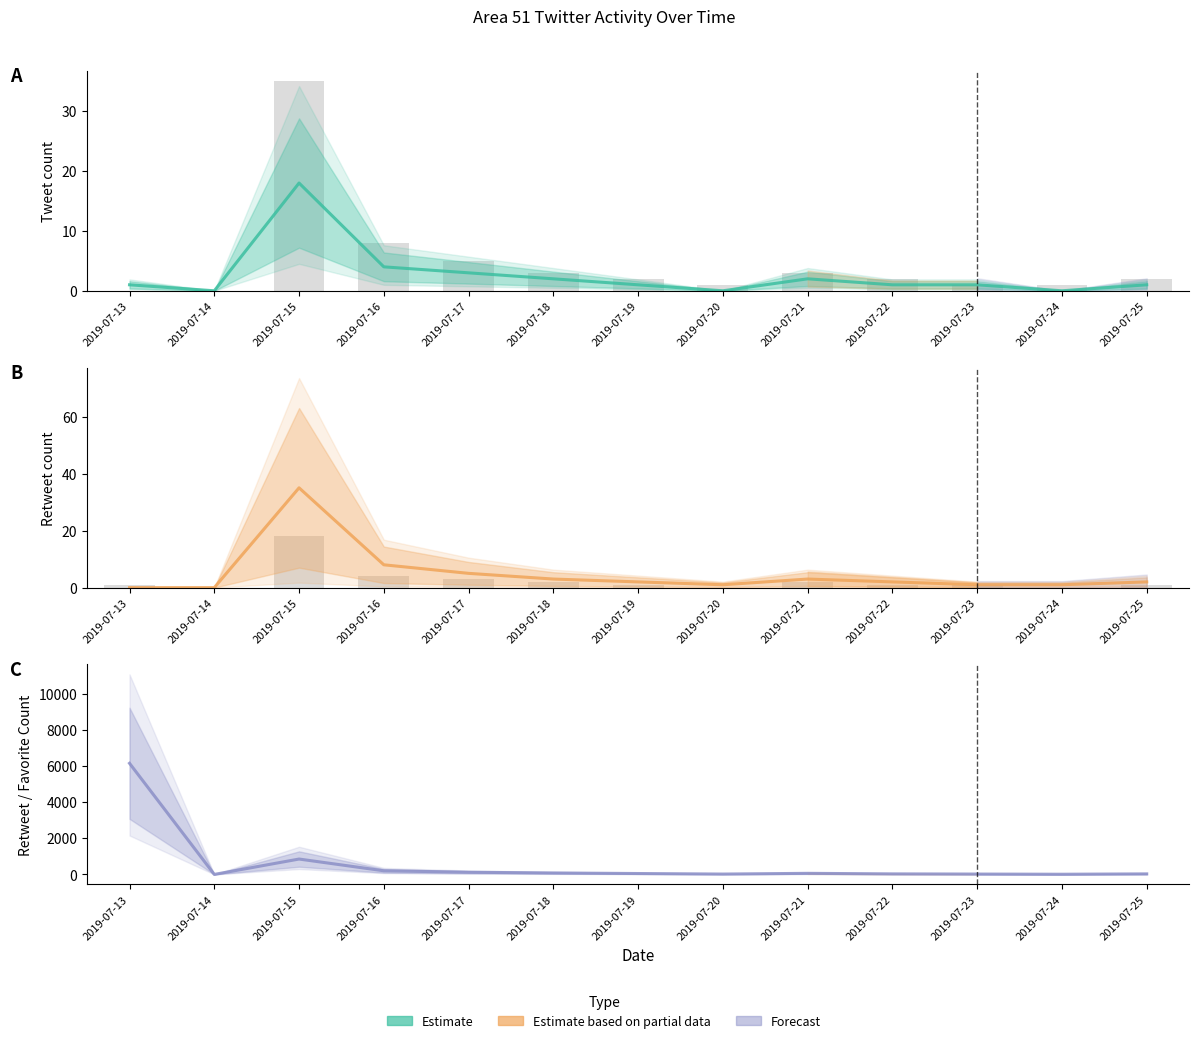

Is it true that Retweet Count equals 120 at 2019-07-17?

True